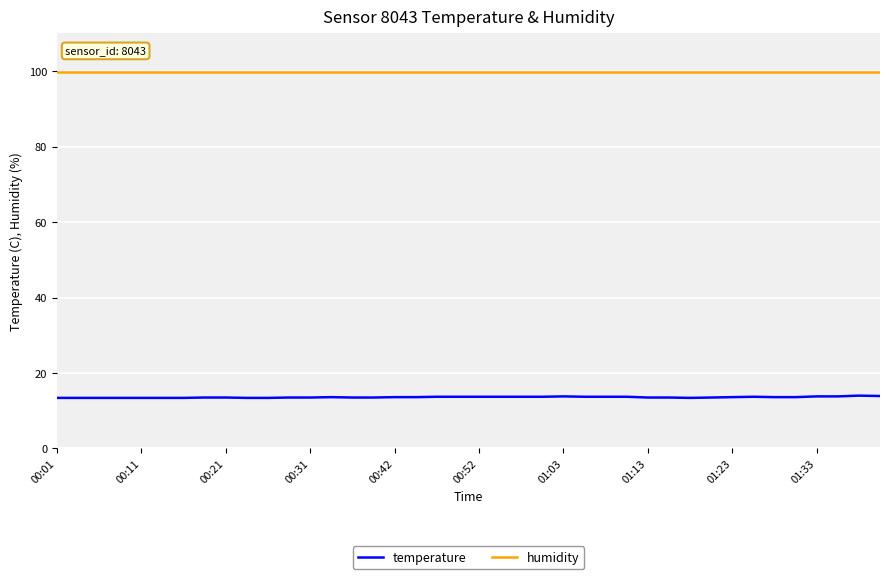

How many categories are shown in the chart?

40